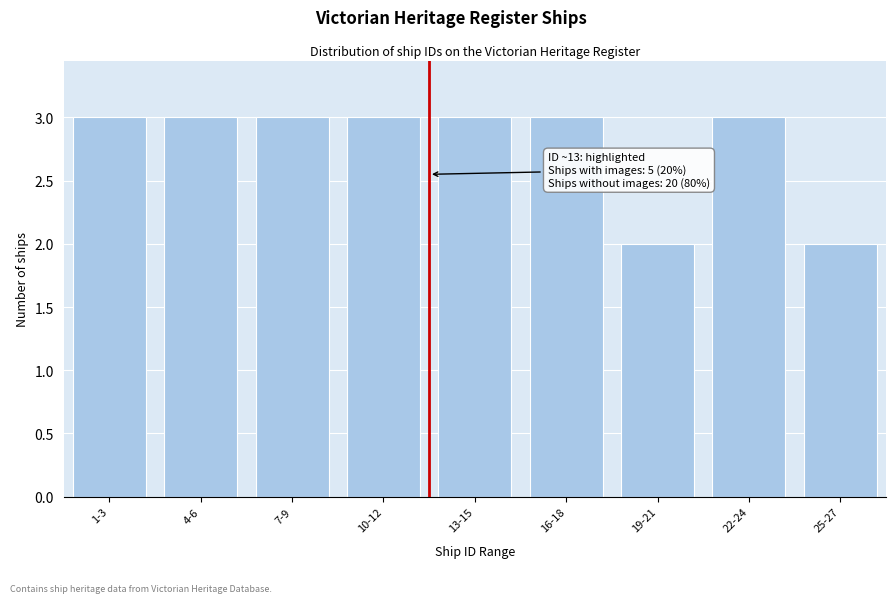

Reading right to left, extract all data points from this chart.

2	3	2	3	3	3	3	3	3